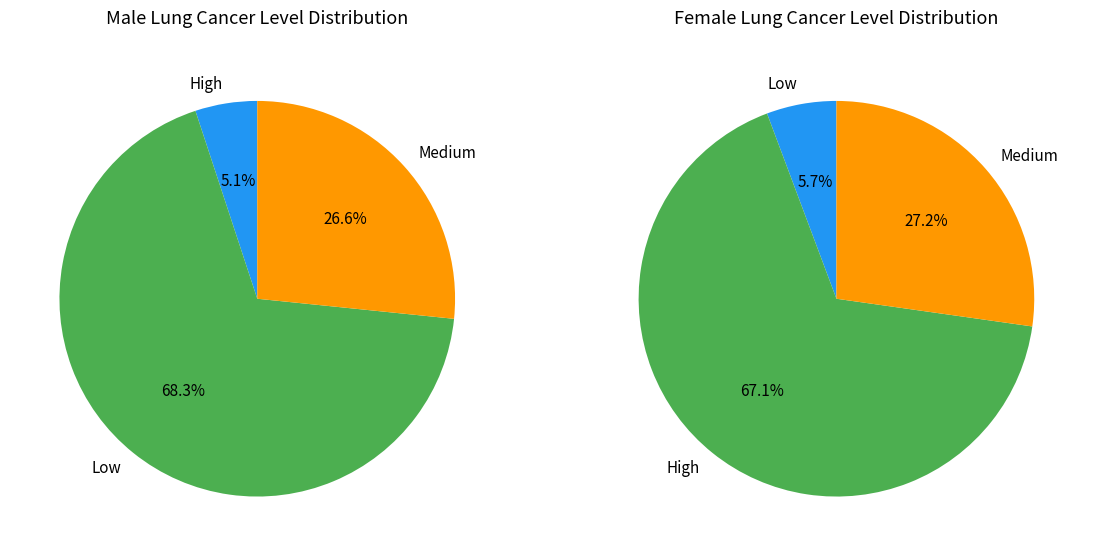

How many slices are in this pie chart?

3